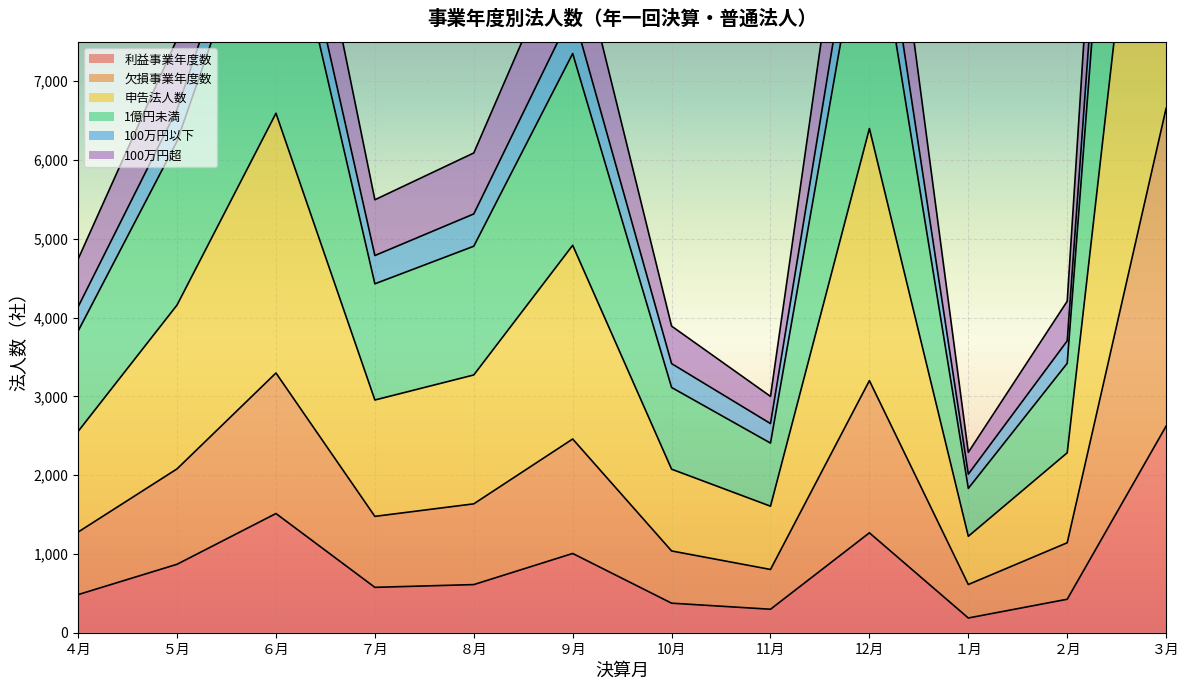

What is the greatest value displayed?

23796